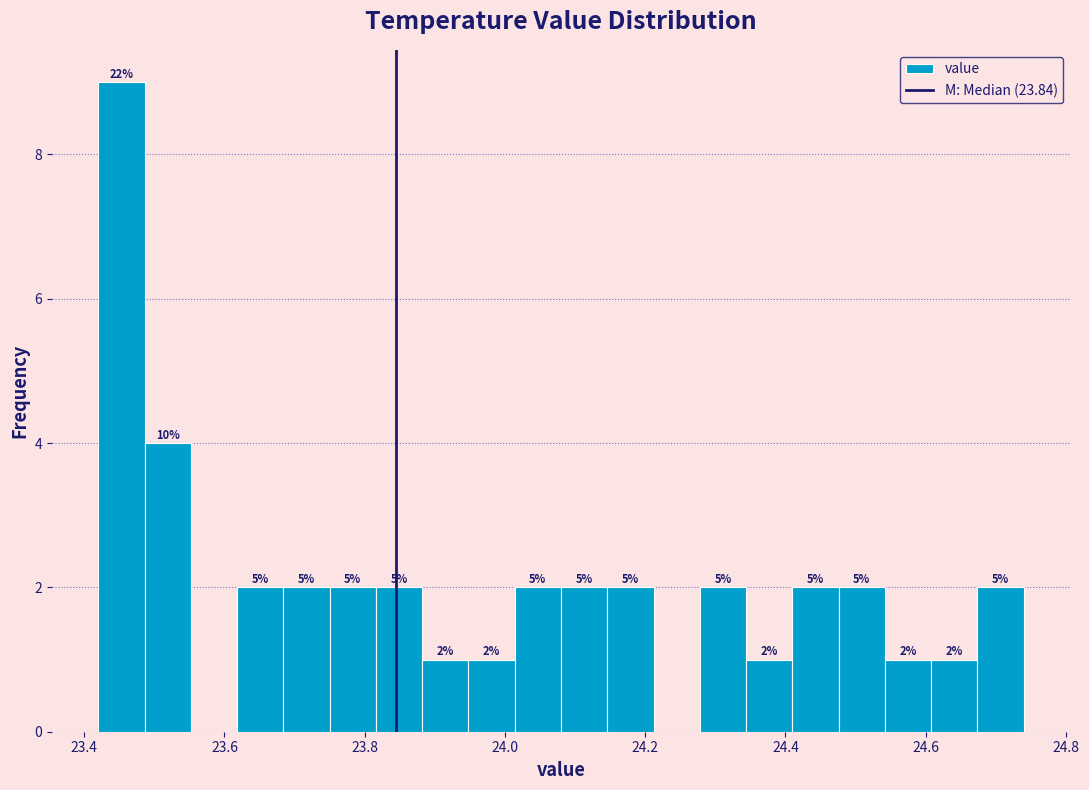

Read against the x-axis, roughly where is the centre of the tallest bar?

23.46